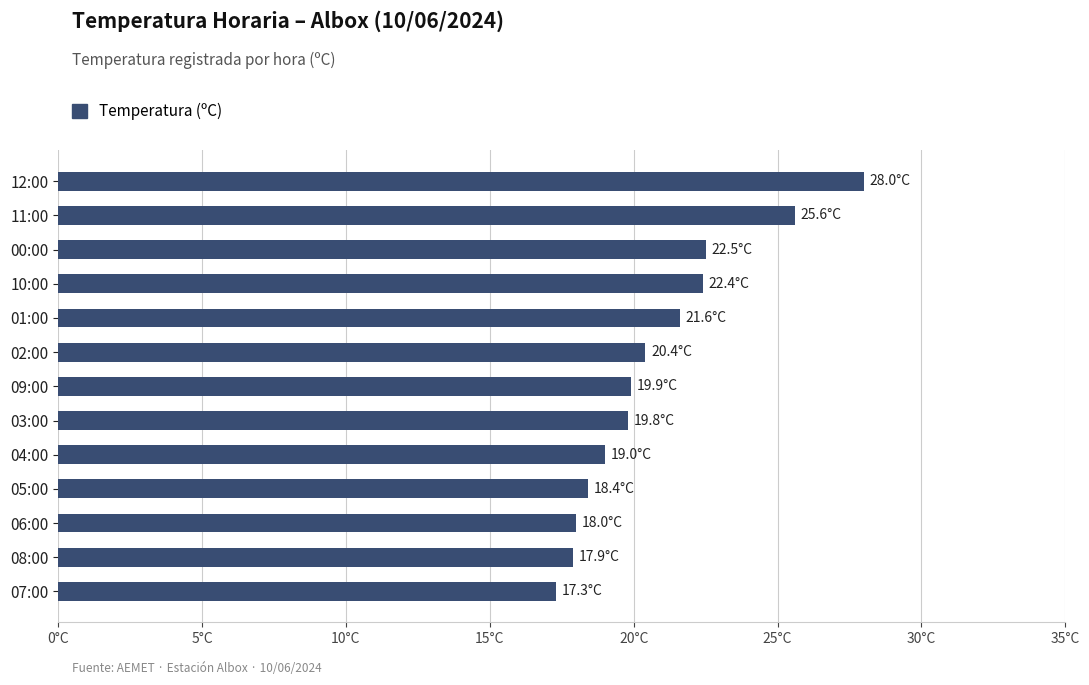

Count the number of categories in the chart.

13